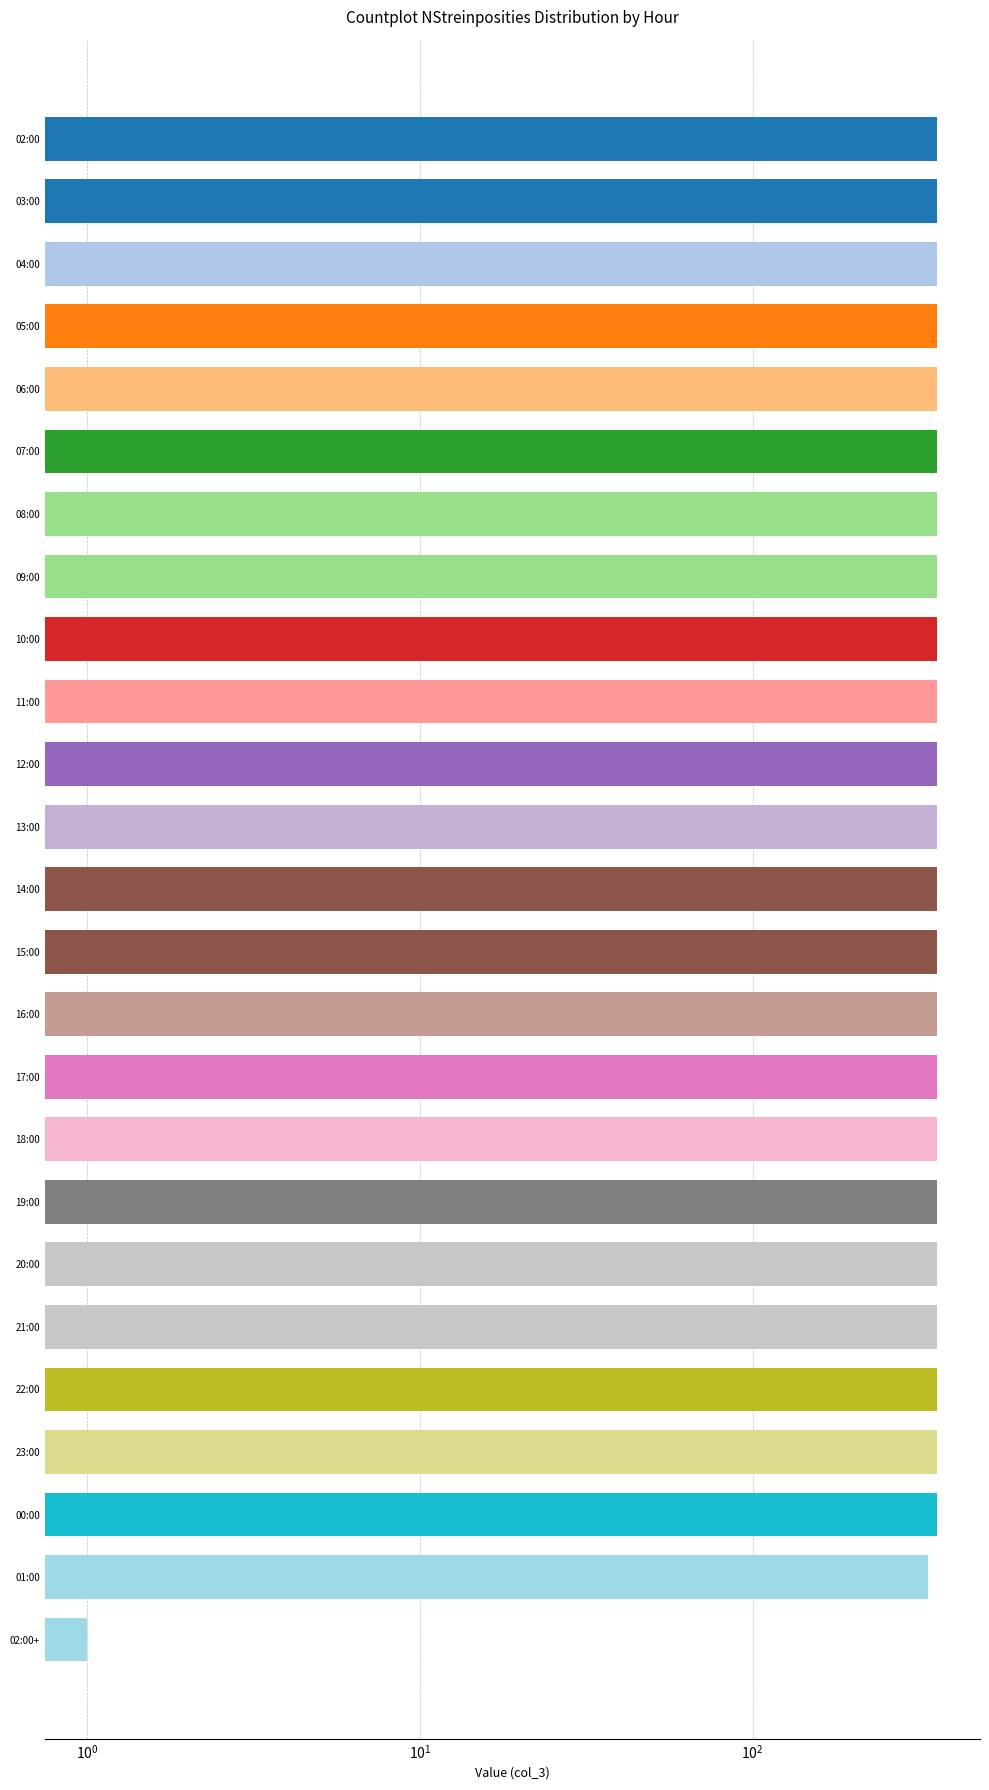

What is the sum of all values?

8619